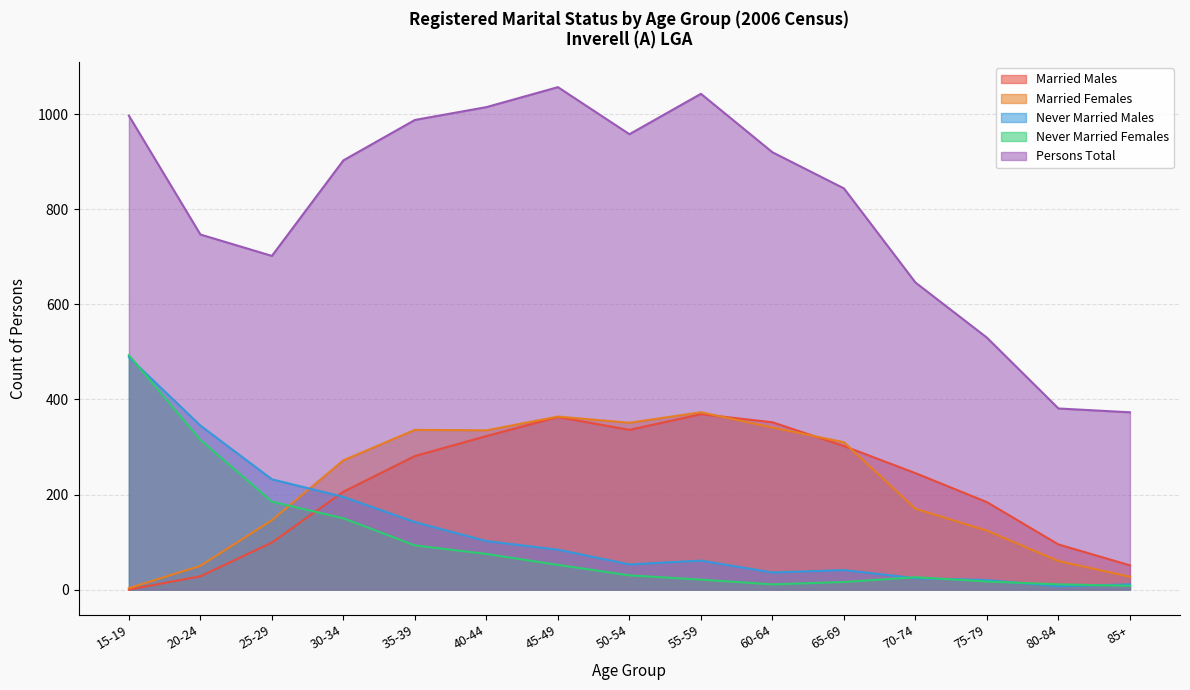

What is the label of the 12th point from the left?

70-74